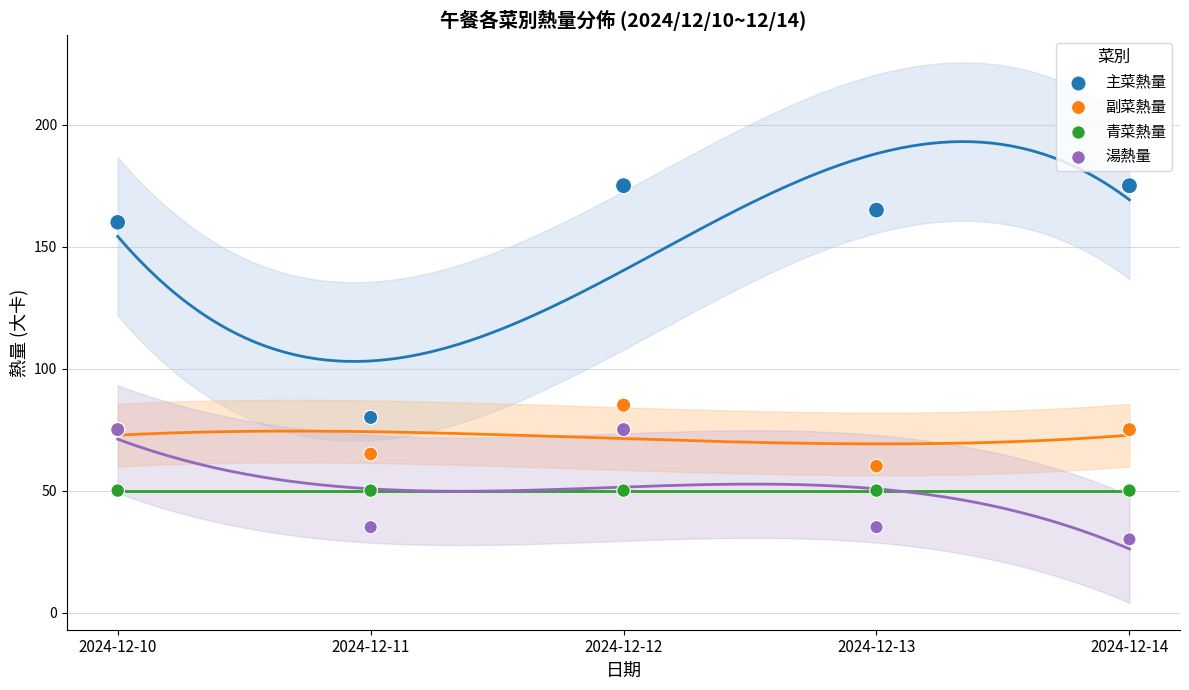

What are all the series names shown in the legend?

主菜熱量, 副菜熱量, 青菜熱量, 湯熱量